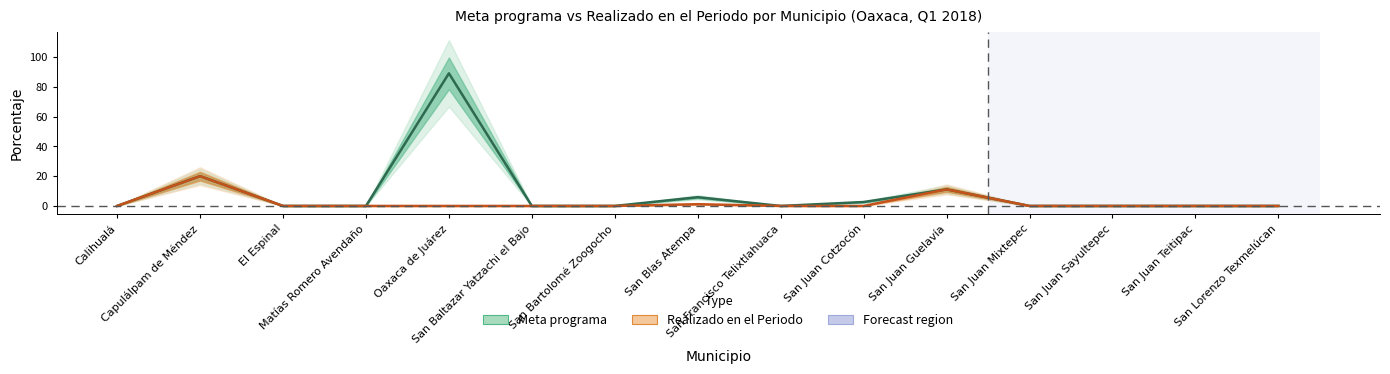

What is the difference between the maximum and minimum values in the Meta programa series?

89.0